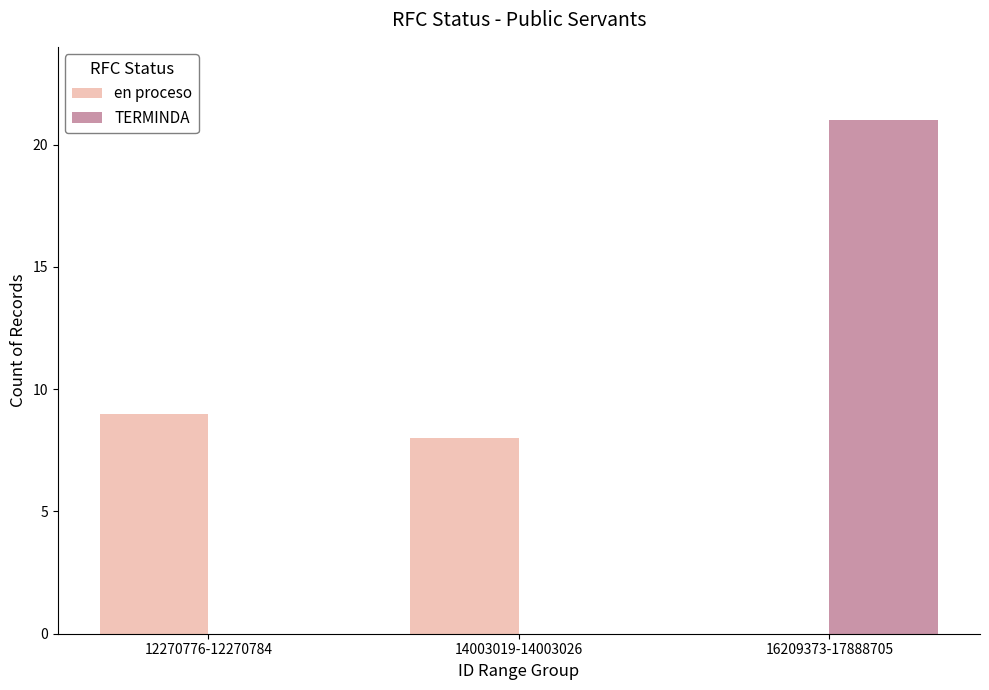

Which series has the largest range (max minus min)?

TERMINDA